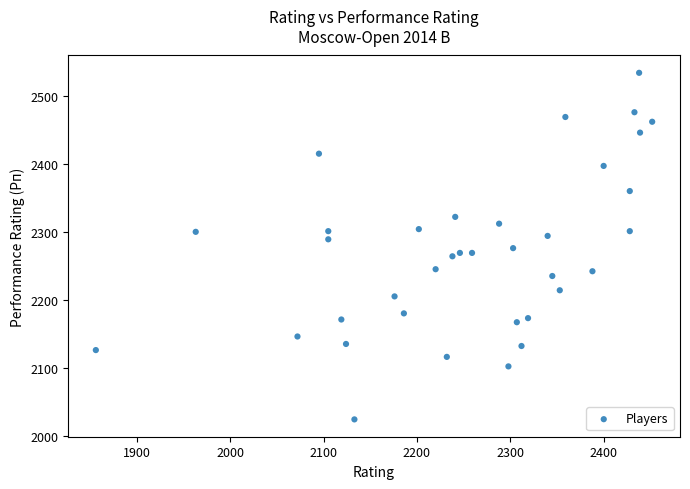

What is the range of Y values (max minus min)?

510